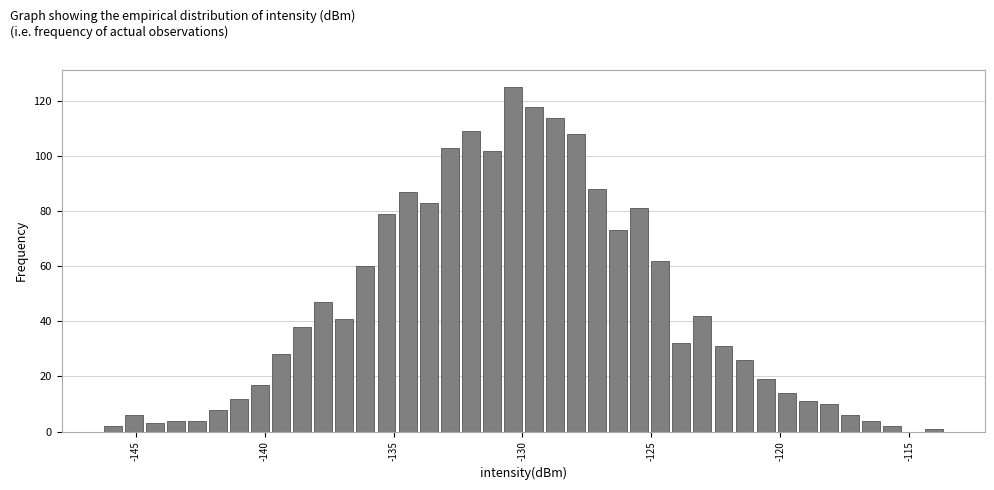

Read against the x-axis, roughly where is the centre of the tallest bar?

-130.5